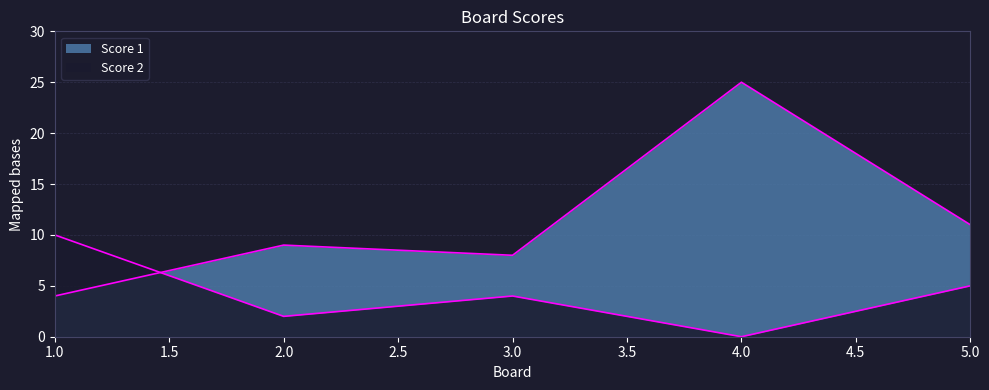

Is the value of Score 2 at 1 greater than the value of Score 1 at 2?

Yes